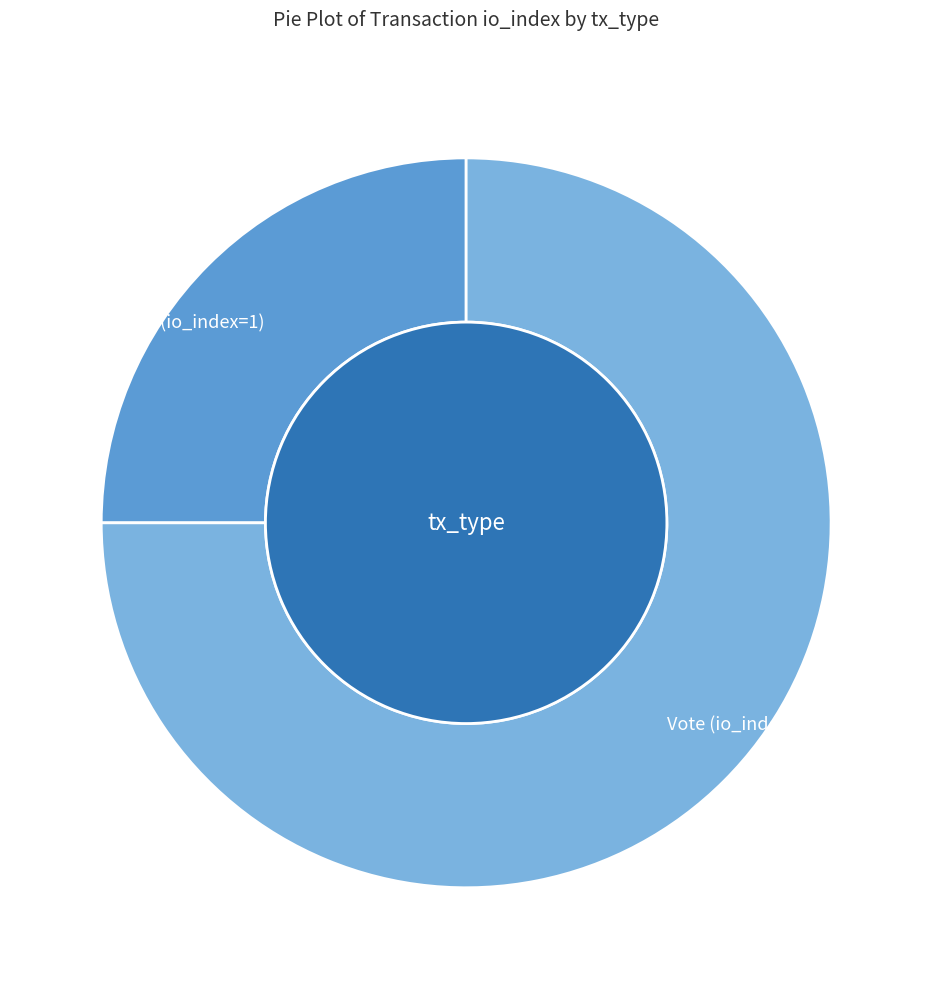

Count the number of slices in the pie.

2